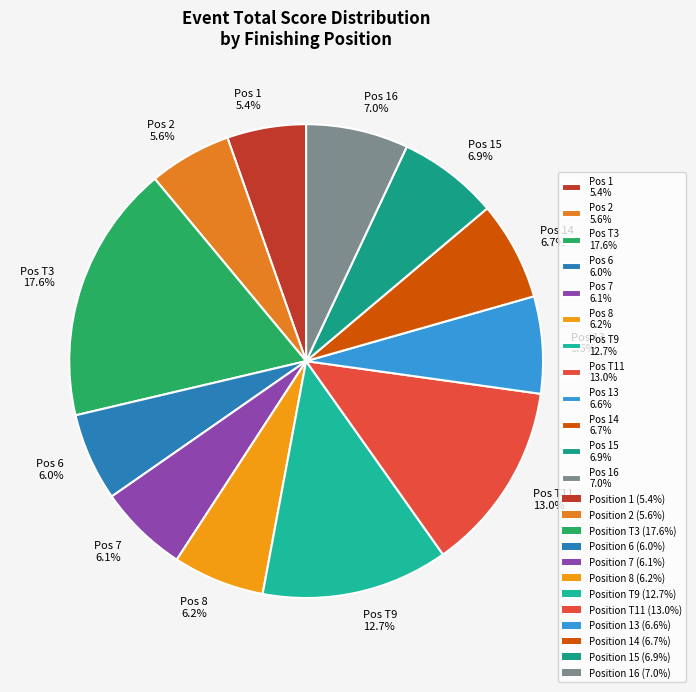

Does any single category account for the majority?

No